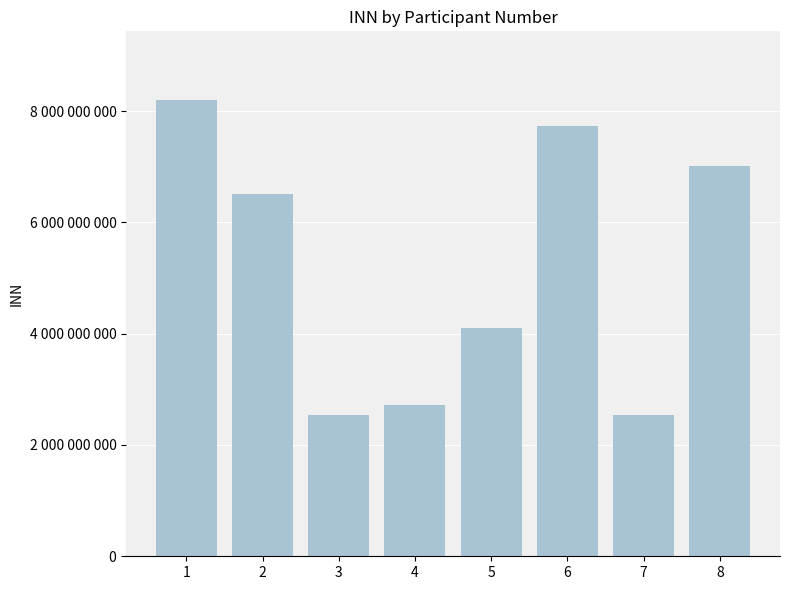

Where is the data nearest to the value 5371600780?

2